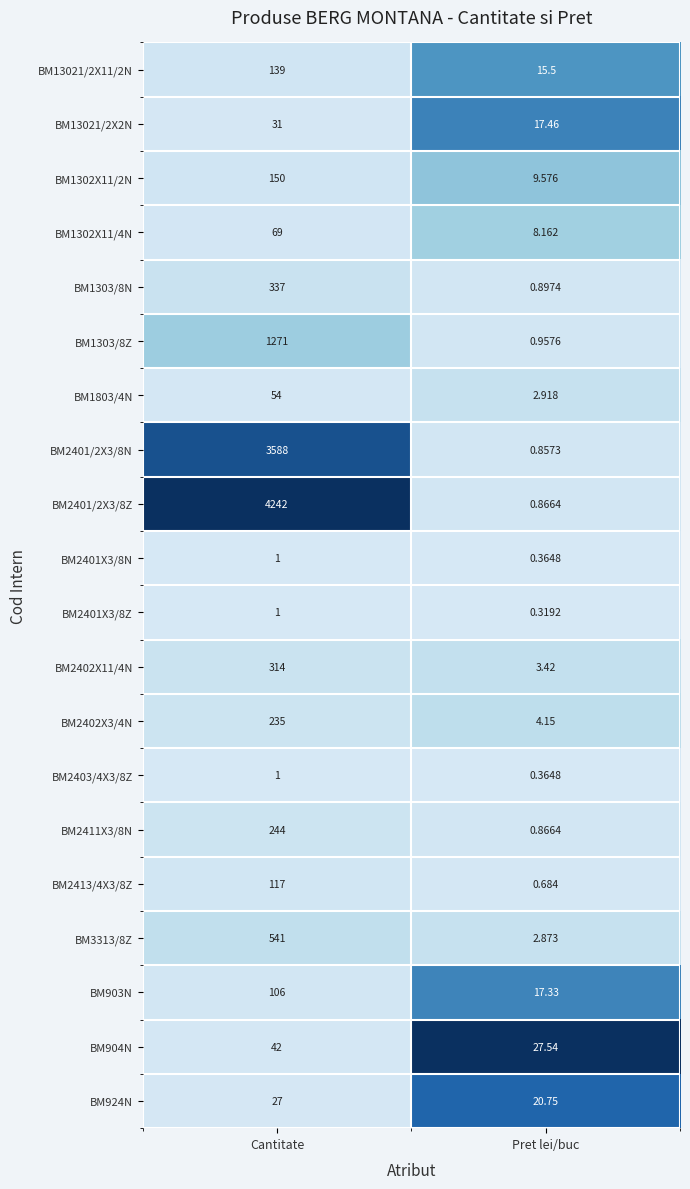

List the labels in order of BM2413/4X3/8Z value, largest first.

Cantitate, Pret lei/buc